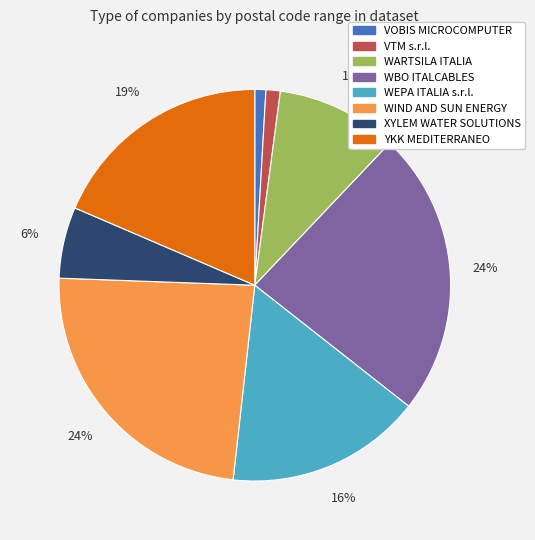

To the nearest percent, what is the difference between the largest and smallest slice percentages?

23%